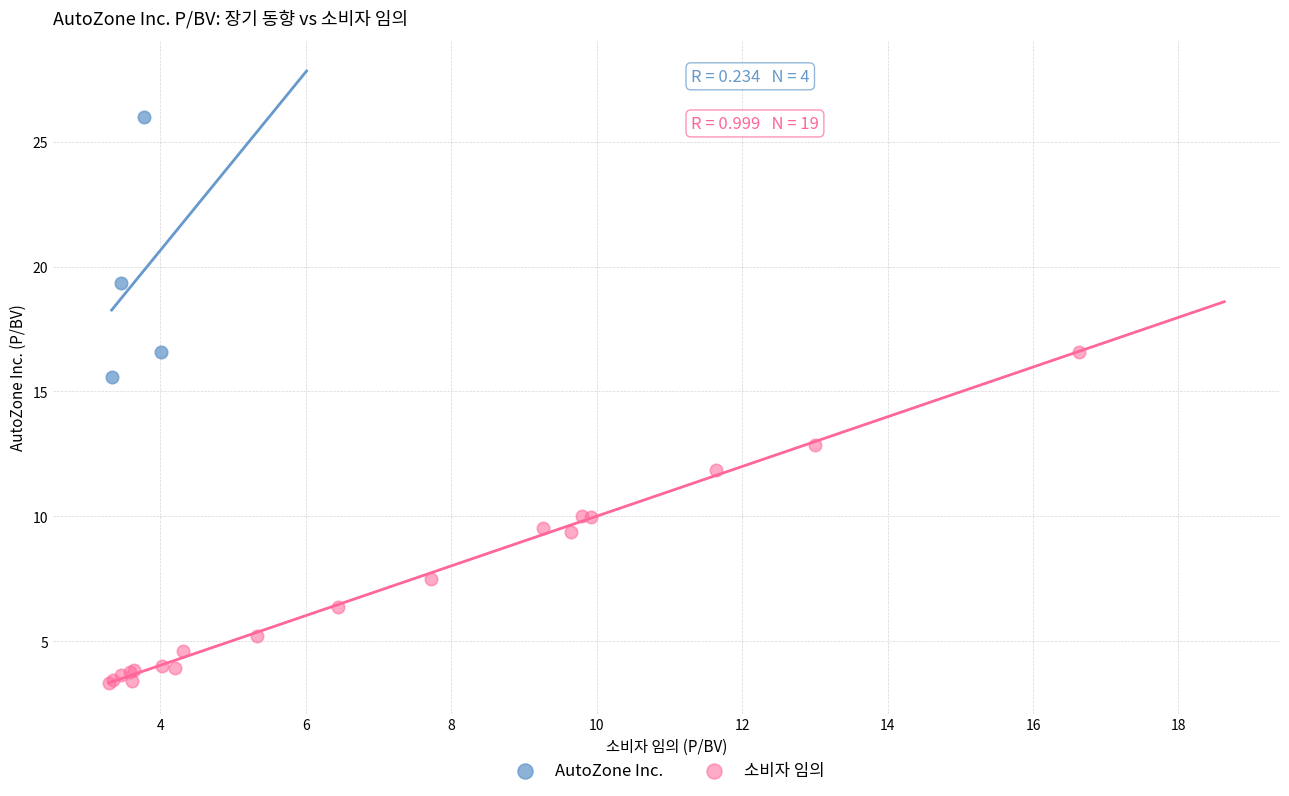

Which series has the largest Y range (max minus min)?

소비자 임의